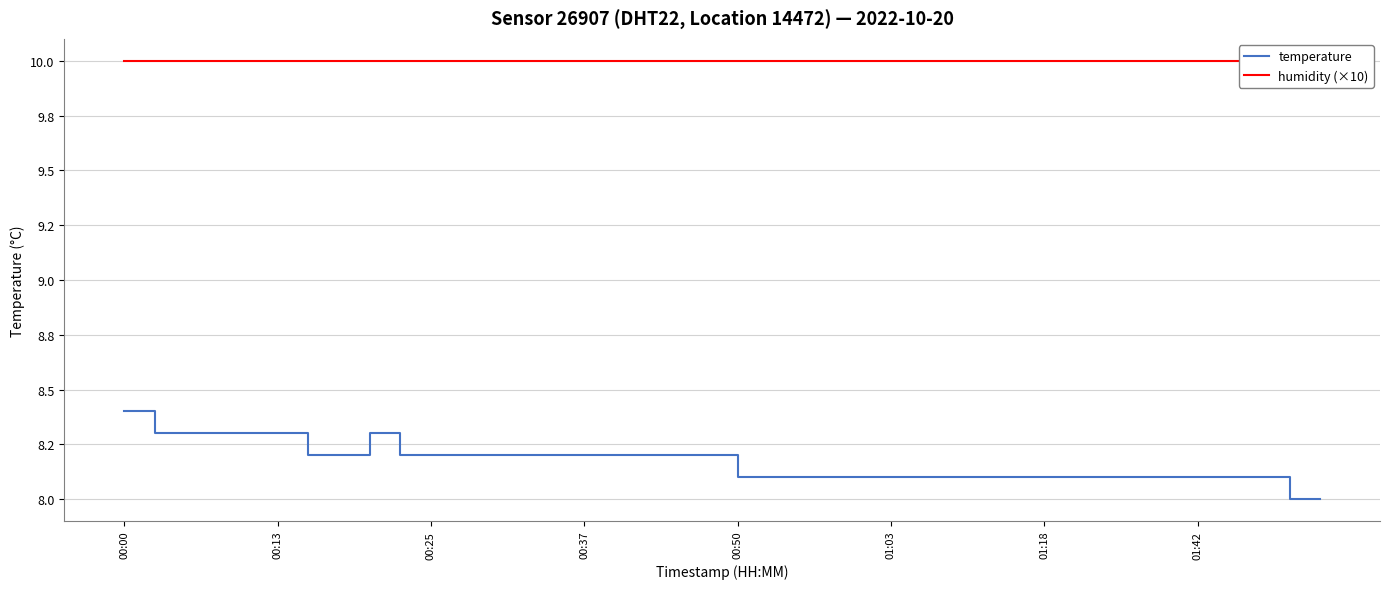

Reading left to right, extract all data points from this chart.

temperature: 8.4	8.3	8.3	8.3	8.3	8.3	8.2	8.2	8.3	8.2	8.2	8.2	8.2	8.2	8.2	8.2	8.2	8.2	8.2	8.2	8.1	8.1	8.1	8.1	8.1	8.1	8.1	8.1	8.1	8.1	8.1	8.1	8.1	8.1	8.1	8.1	8.1	8.1	8.0	8.0
humidity (×10): 10.0	10.0	10.0	10.0	10.0	10.0	10.0	10.0	10.0	10.0	10.0	10.0	10.0	10.0	10.0	10.0	10.0	10.0	10.0	10.0	10.0	10.0	10.0	10.0	10.0	10.0	10.0	10.0	10.0	10.0	10.0	10.0	10.0	10.0	10.0	10.0	10.0	10.0	10.0	10.0